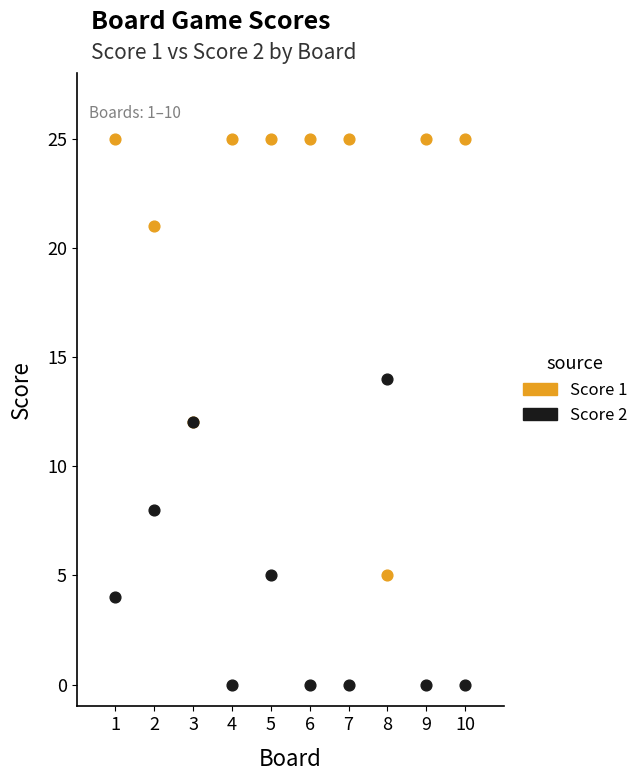

Which series contains the lowest Y value?

Score 2